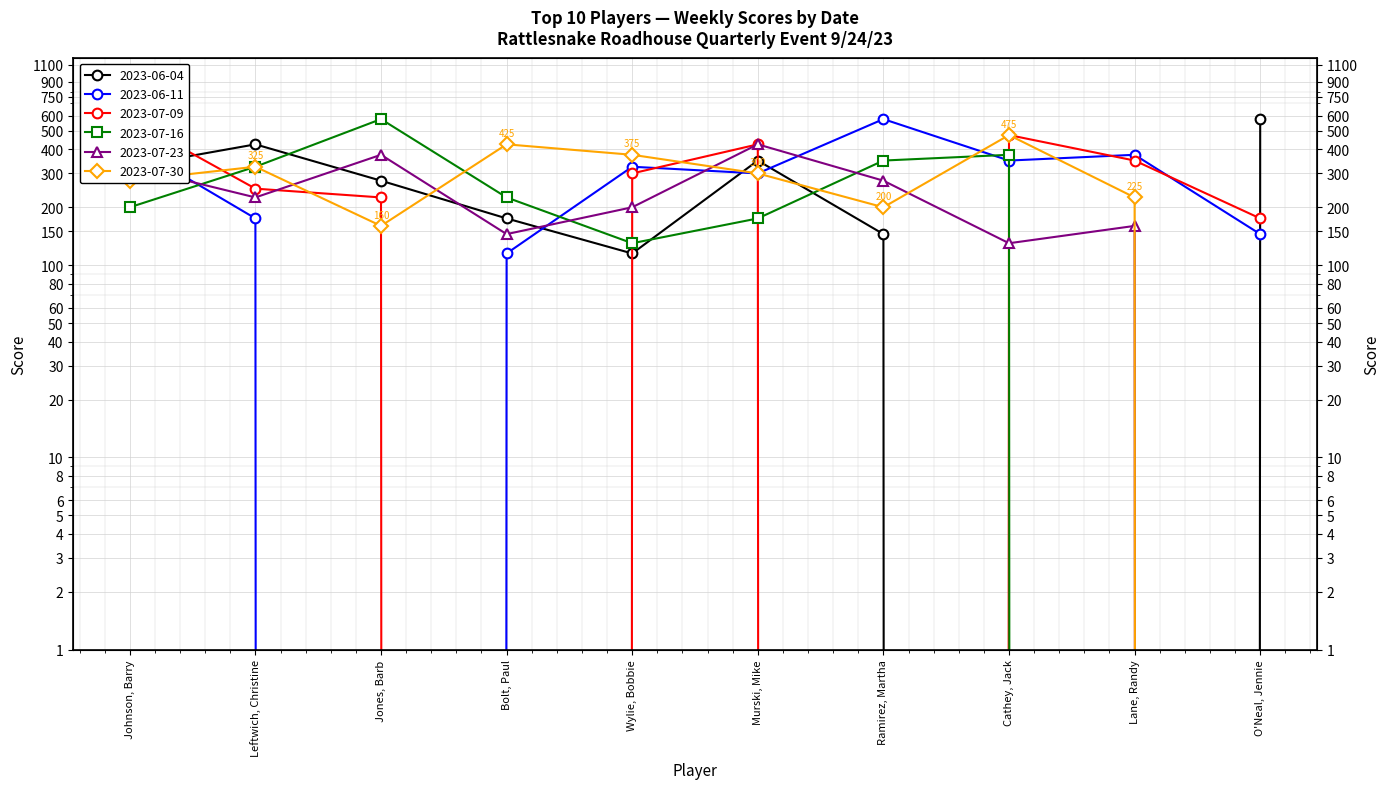

At which label does 2023-07-23 first exceed 225?

Johnson, Barry